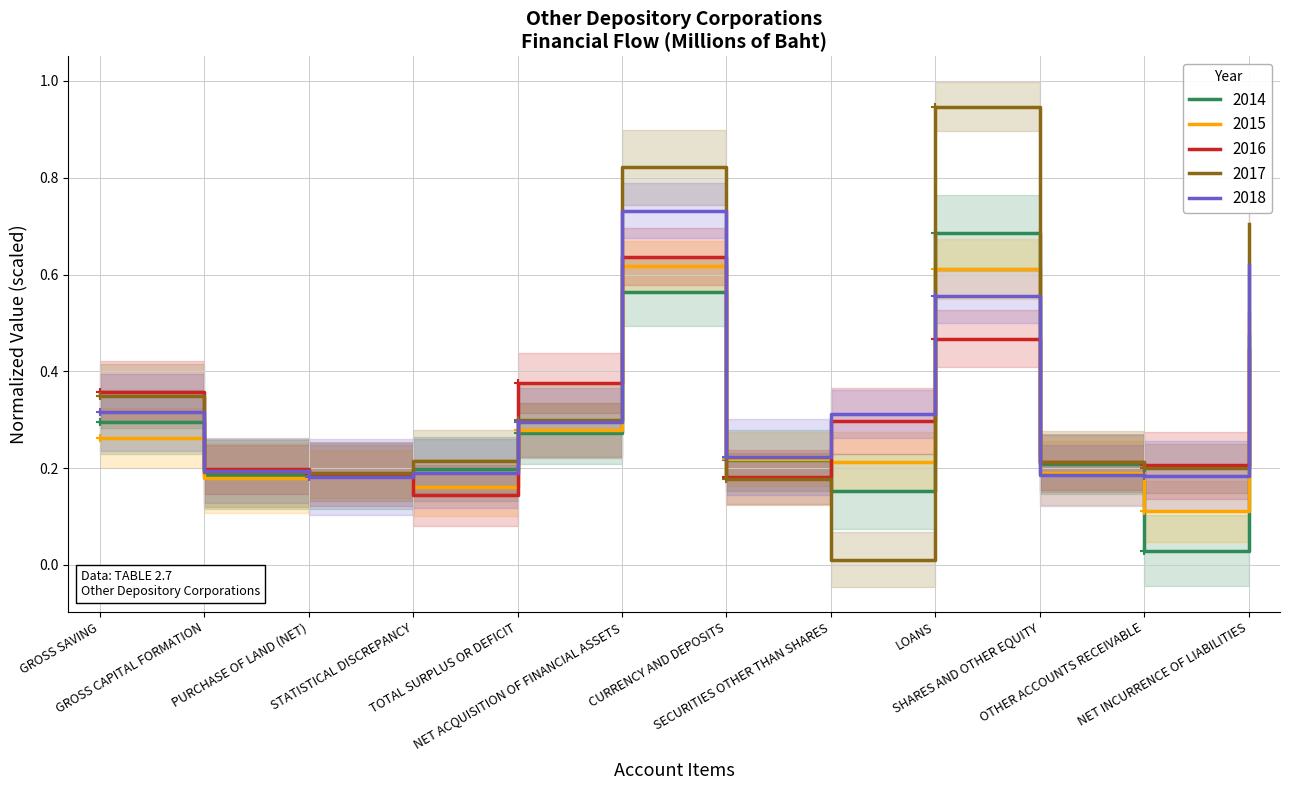

True or false: 2016 and 2017 cross at least once.

True